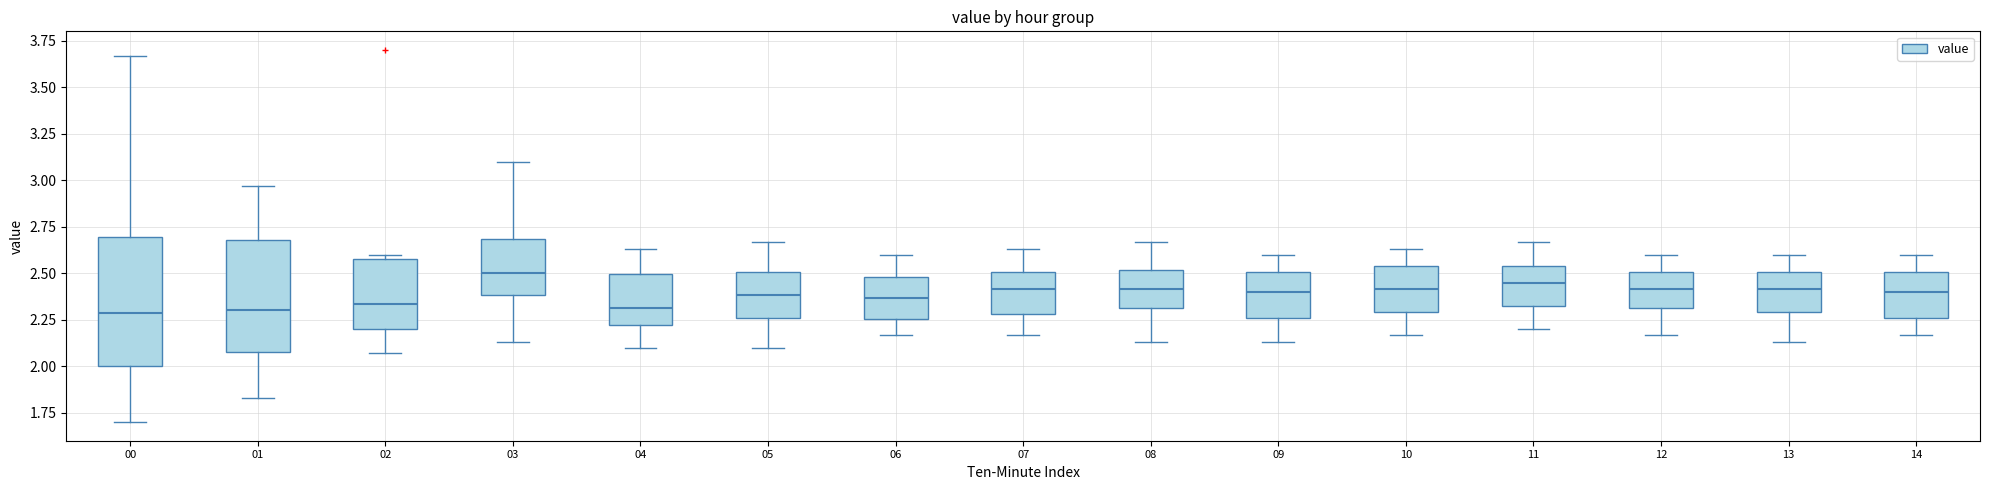

Where does the median line of the box at x = 05 sit on the y-axis? The values are not printed on the chart, so give them approximately, as read against the axis.

2.40